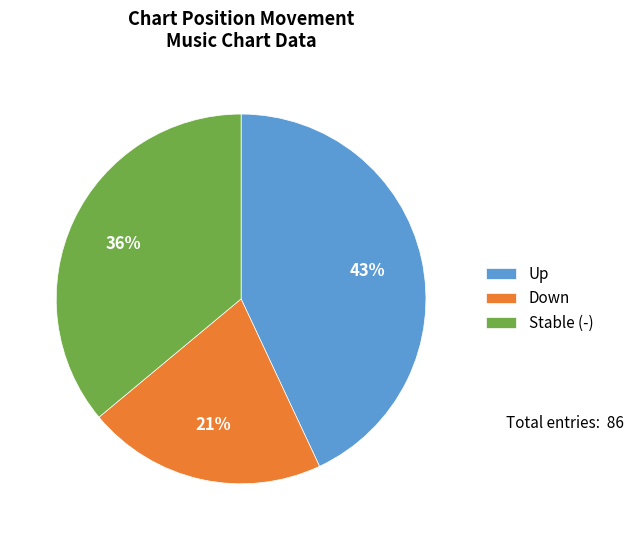

Is it true that Stable (-) is 30% of the pie?

False